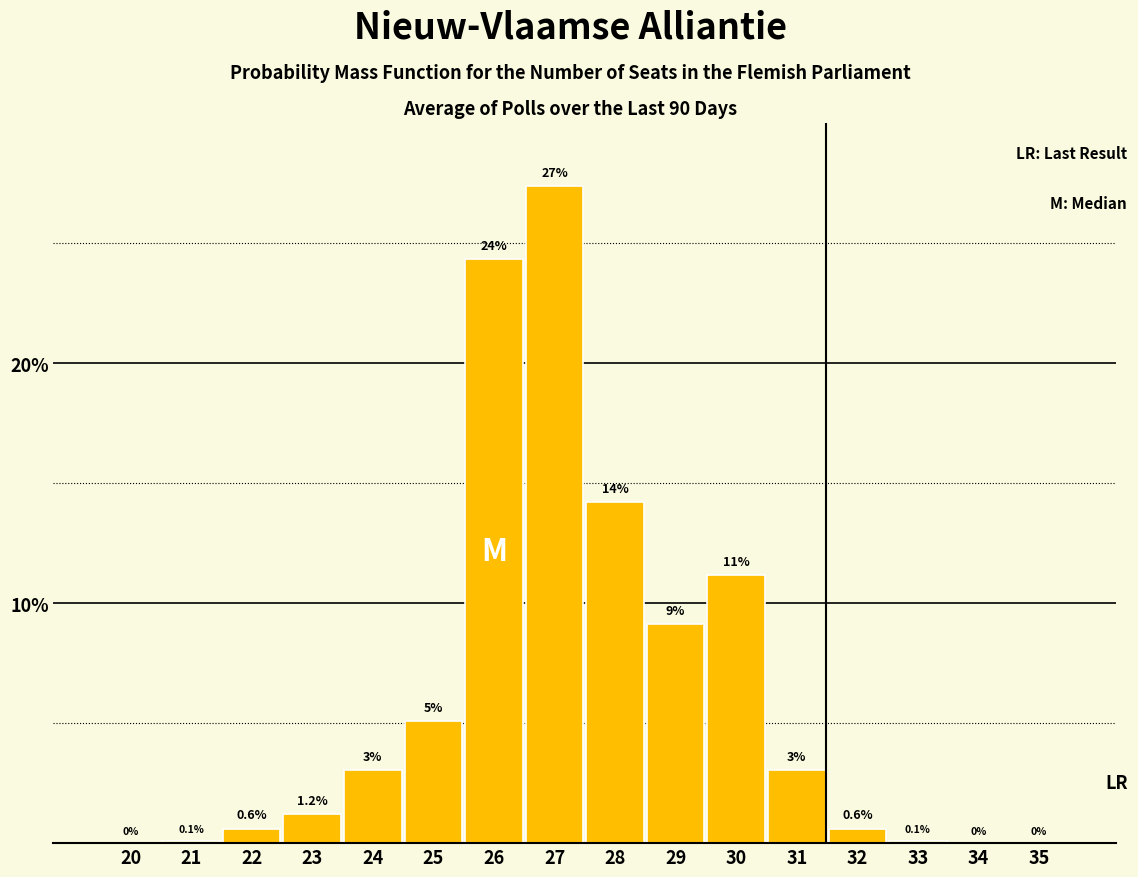

The chart shows a value of 9.1 at 29. True or false?

True